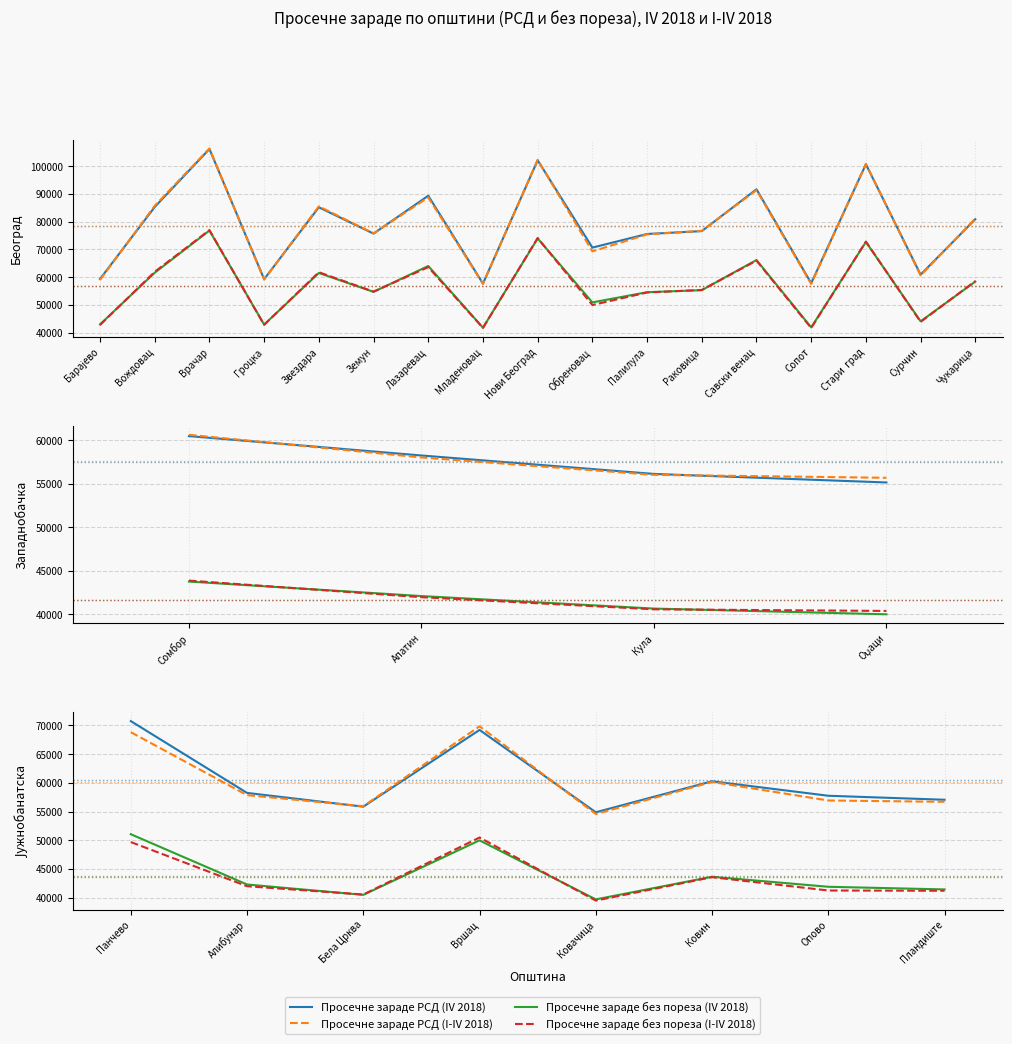

At which label does Просечне зараде РСД (IV 2018) first exceed 58244?

Панчево